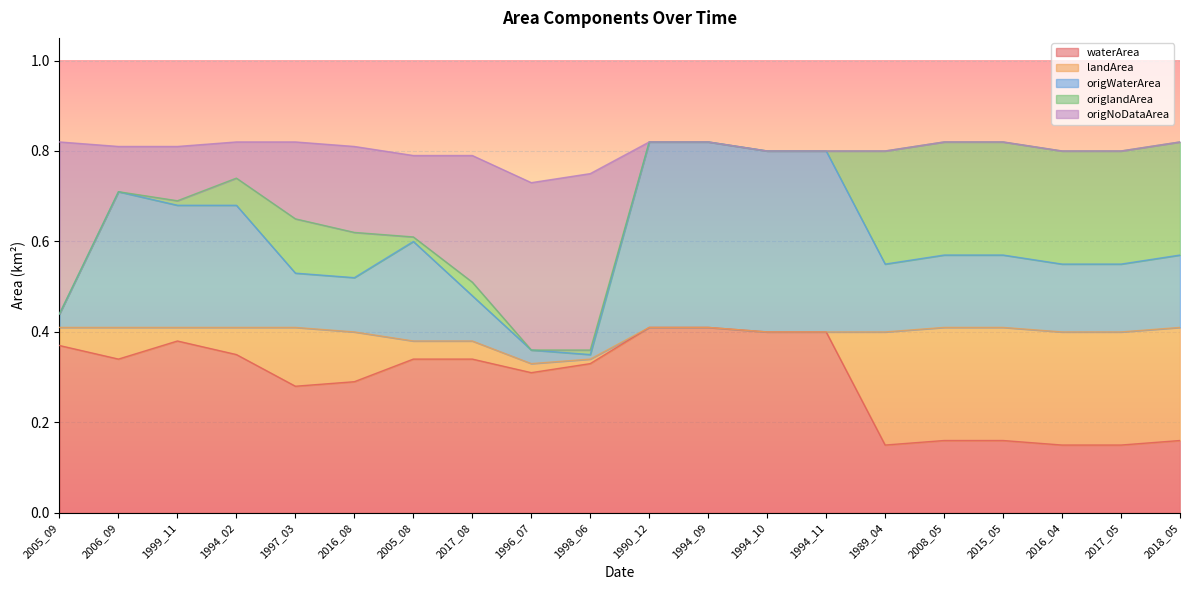

Which series has the largest range (max minus min)?

origWaterArea